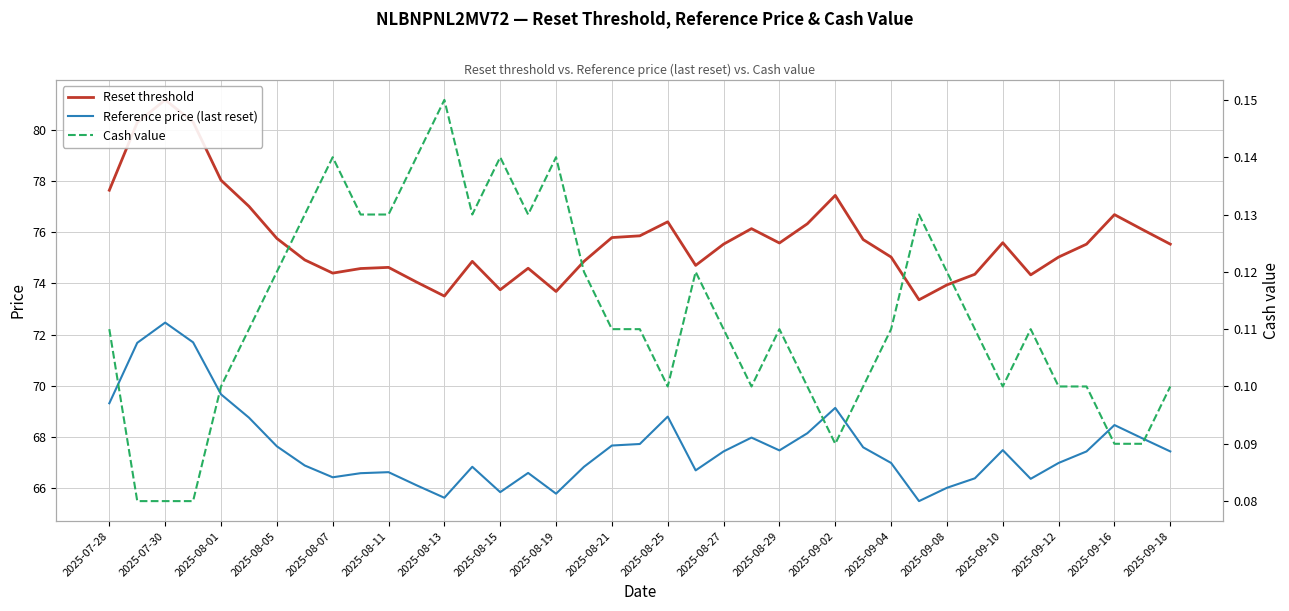

What is the difference between the maximum and second lowest values in the Cash value series?

0.1